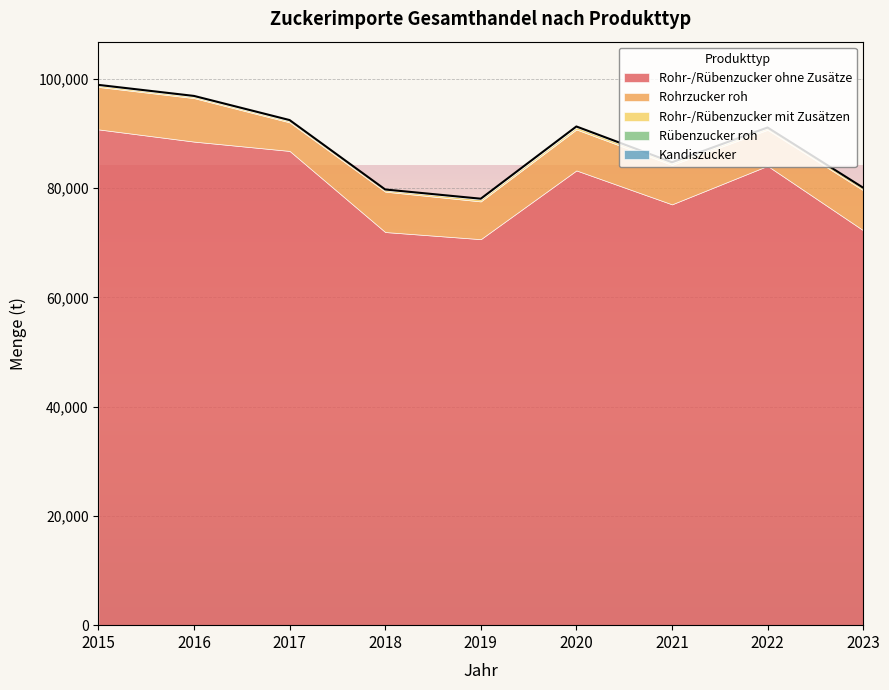

Reading left to right, list all the values displayed in this chart.

Rohr-/Rübenzucker ohne Zusätze: 2015=90776	2016=88540	2017=86830	2018=71982	2019=70676	2020=83261	2021=77051	2022=84102	2023=72314
Rohrzucker roh: 2015=7771	2016=7963	2017=5233	2018=7395	2019=6911	2020=7505	2021=7216	2022=6601	2023=7322
Rohr-/Rübenzucker mit Zusätzen: 2015=271	2016=255	2017=252	2018=275	2019=369	2020=401	2021=365	2022=341	2023=355
Rübenzucker roh: 2015=75	2016=87	2017=88	2018=61	2019=76	2020=62	2021=58	2022=26	2023=53
Kandiszucker: 2015=29	2016=55	2017=77	2018=57	2019=50	2020=77	2021=64	2022=48	2023=55